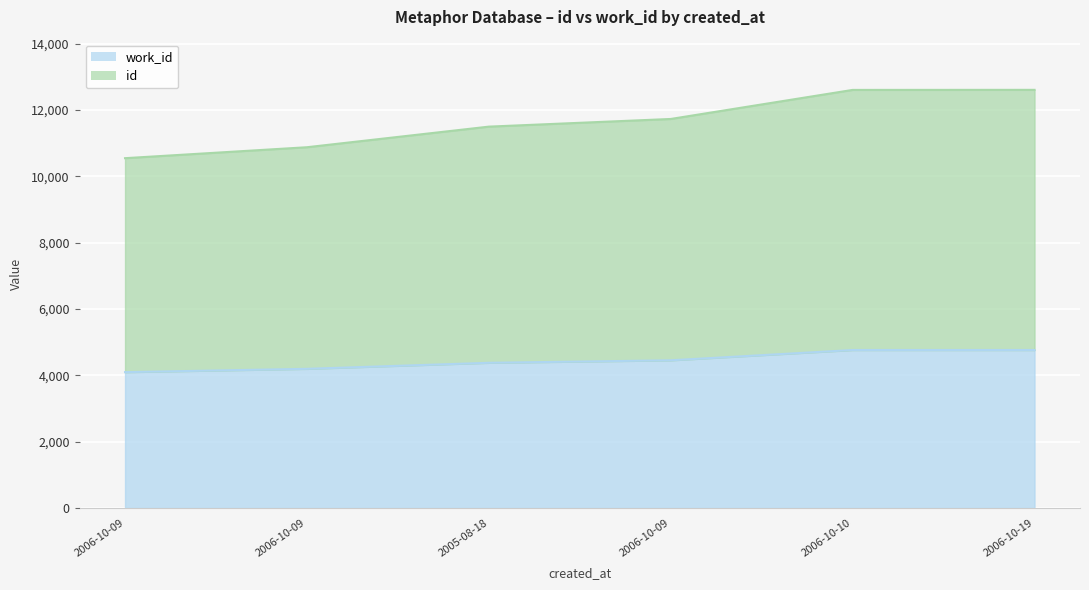

Is it true that id equals 19459 at 2006-10-19?

False